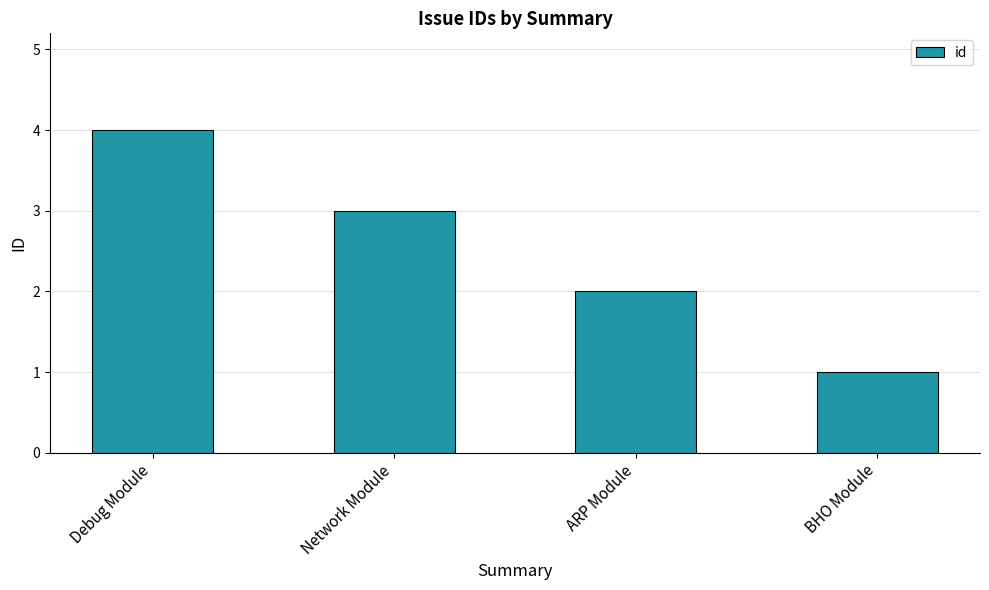

How many series are shown in this chart?

1